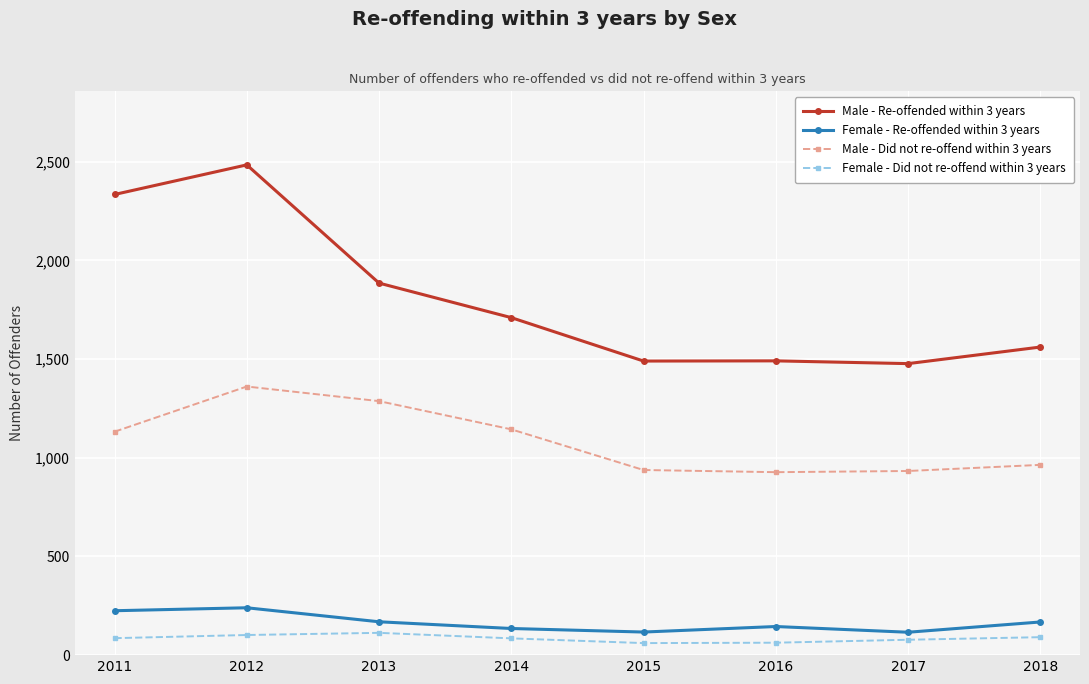

What is the difference between the highest and lowest values at 2014?

1625